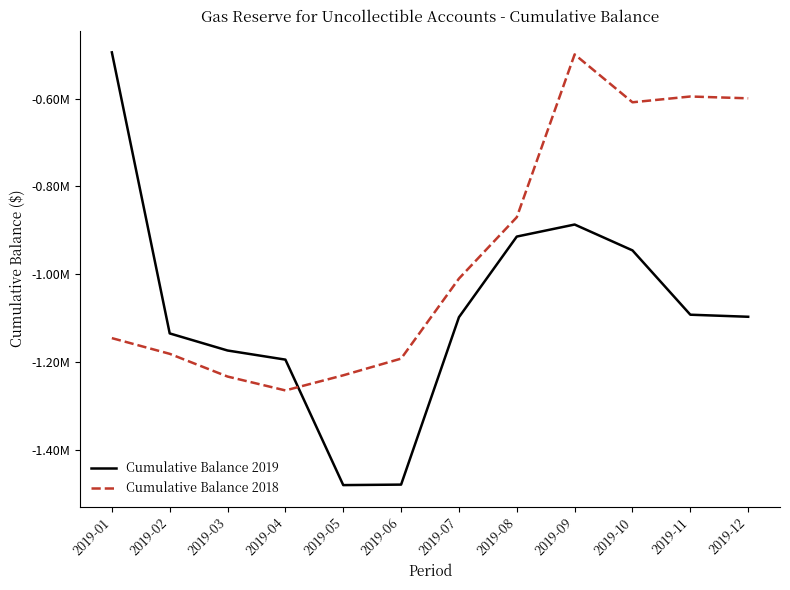

Reading right to left, transcribe all the data shown in this chart.

Cumulative Balance 2019: 2019-12=-1097007.4	2019-11=-1092311.8	2019-10=-945769.6	2019-09=-886837.0	2019-08=-914245.1	2019-07=-1097981.7	2019-06=-1479431.0	2019-05=-1480550.8	2019-04=-1194653.4	2019-03=-1173870.8	2019-02=-1134930.1	2019-01=-494548.1
Cumulative Balance 2018: 2019-12=-599251.5	2019-11=-595137.2	2019-10=-608307.2	2019-09=-499218.0	2019-08=-870131.0	2019-07=-1010017.6	2019-06=-1192353.4	2019-05=-1230384.6	2019-04=-1264837.1	2019-03=-1233217.1	2019-02=-1181447.9	2019-01=-1145644.0